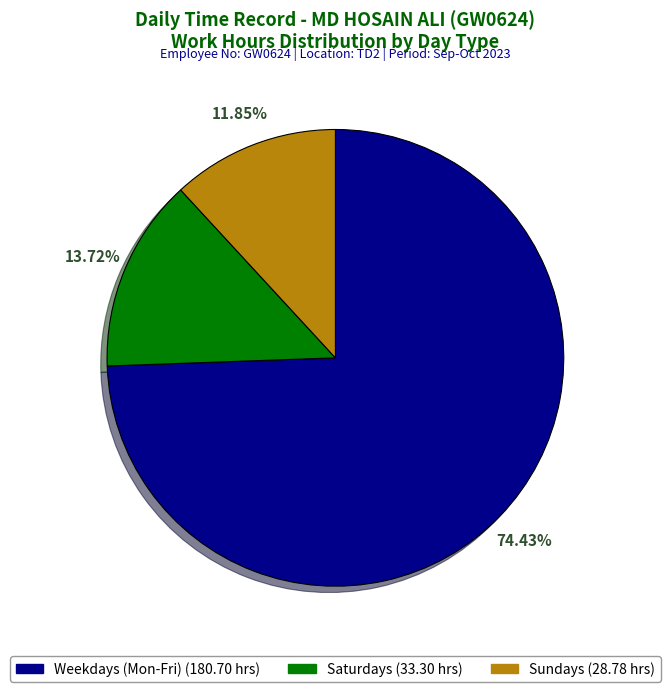

Does any single category account for the majority?

Yes